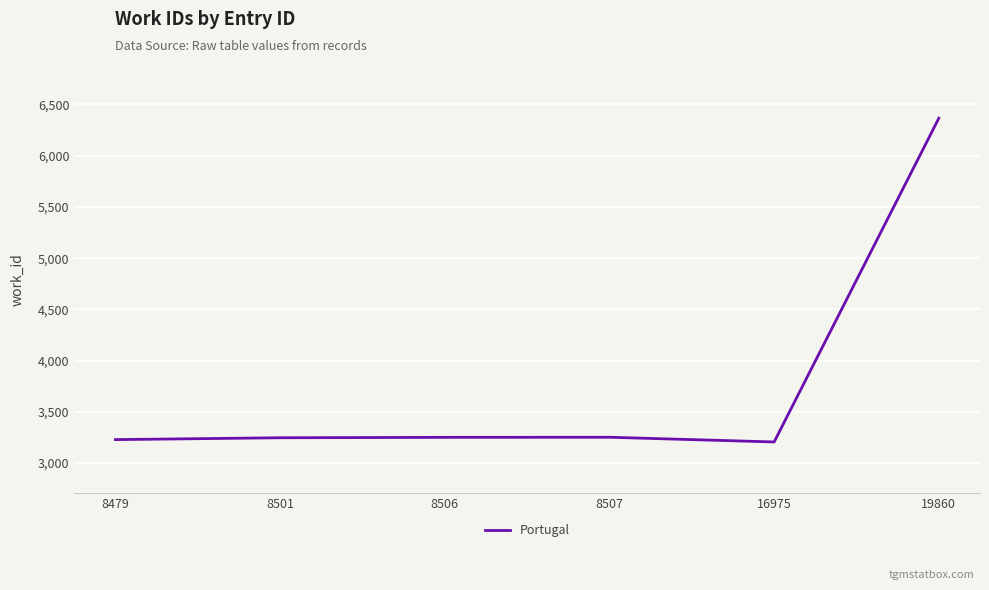

How many lines are shown in the chart?

1